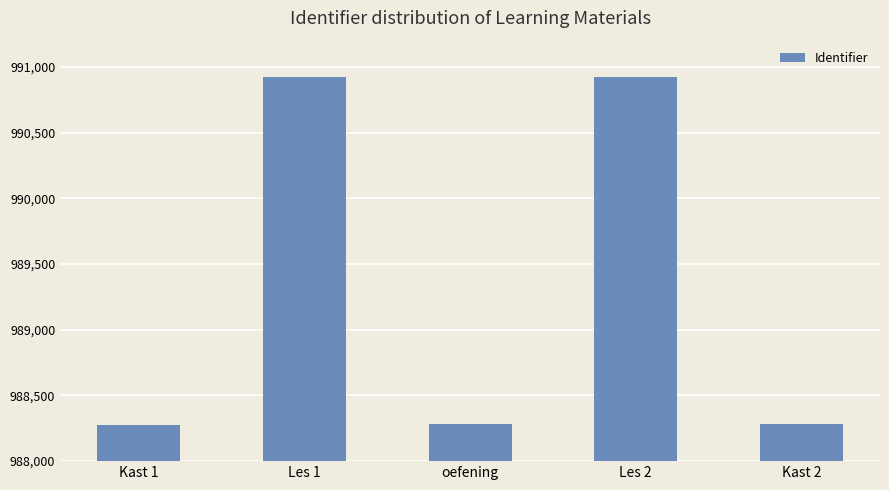

What is the greatest value displayed?

990921